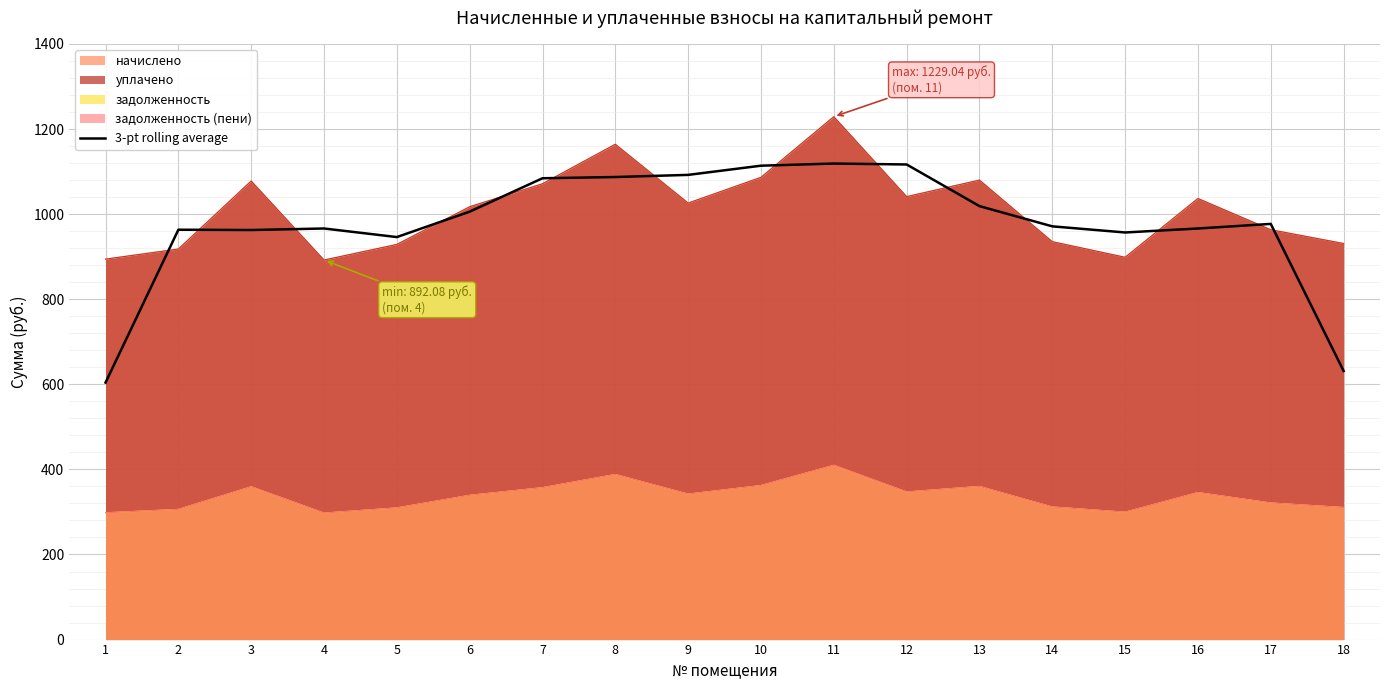

What is the value of the 5th point from the left?

946.1